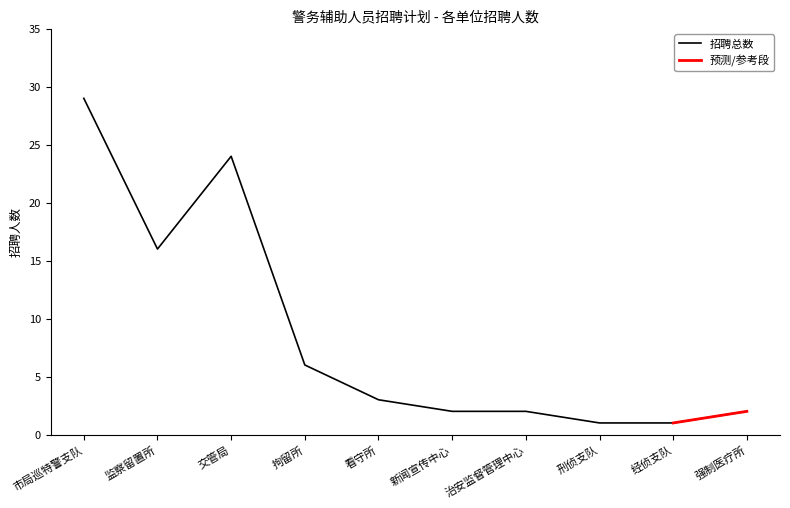

What is the greatest value displayed?

29